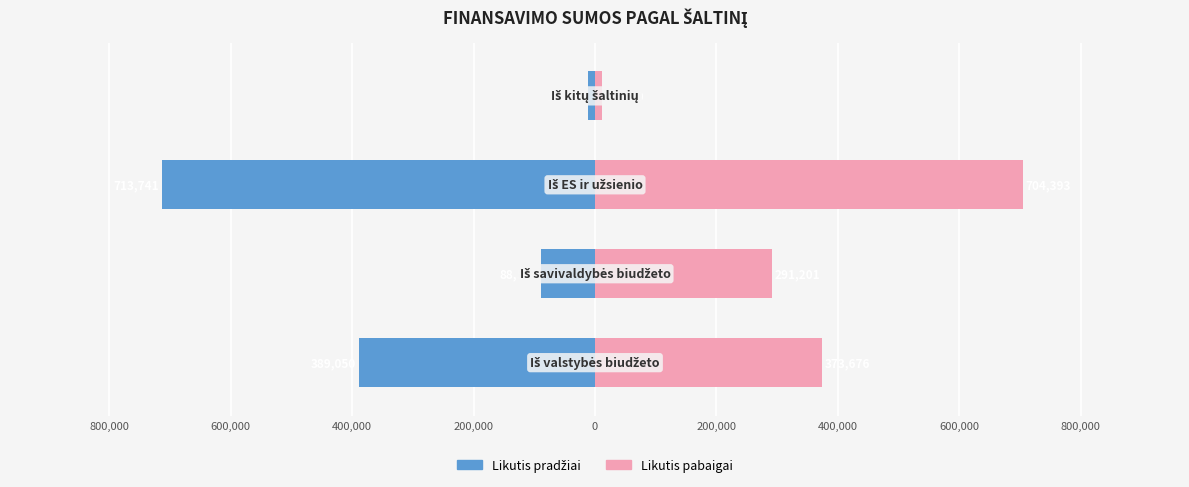

Reading left to right, list all the values displayed in this chart.

Likutis pradžiai: 389050.1	88506.1	713741.0	11063.3
Likutis pabaigai: 373676.0	291201.3	704393.2	10719.8